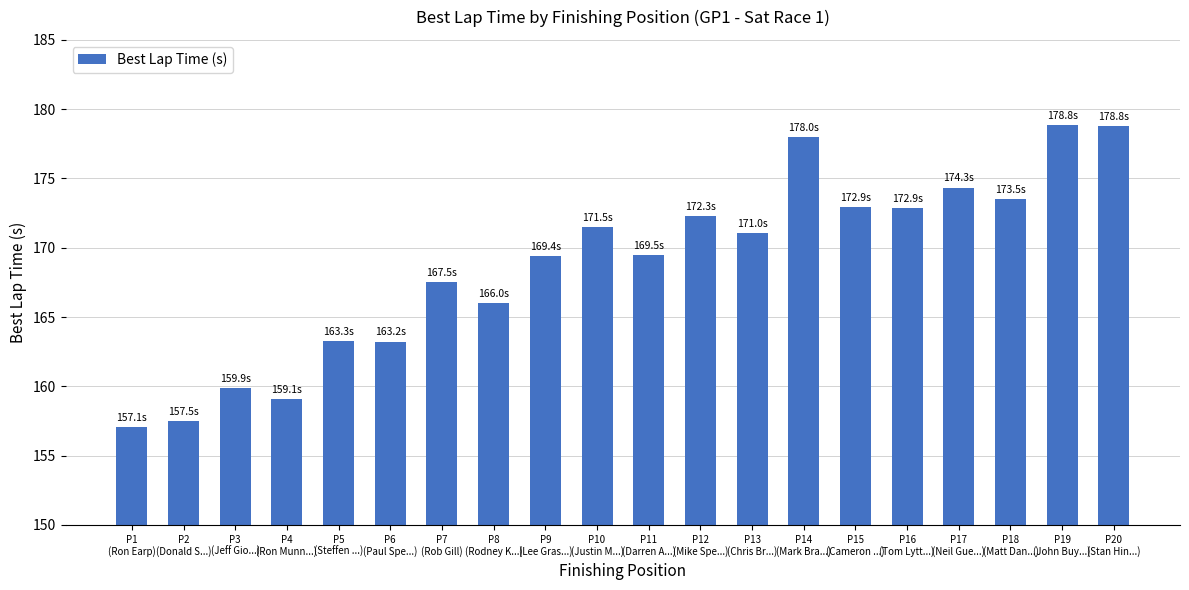

True or false: the data shows 255.0 at P2
(Donald S...).

False